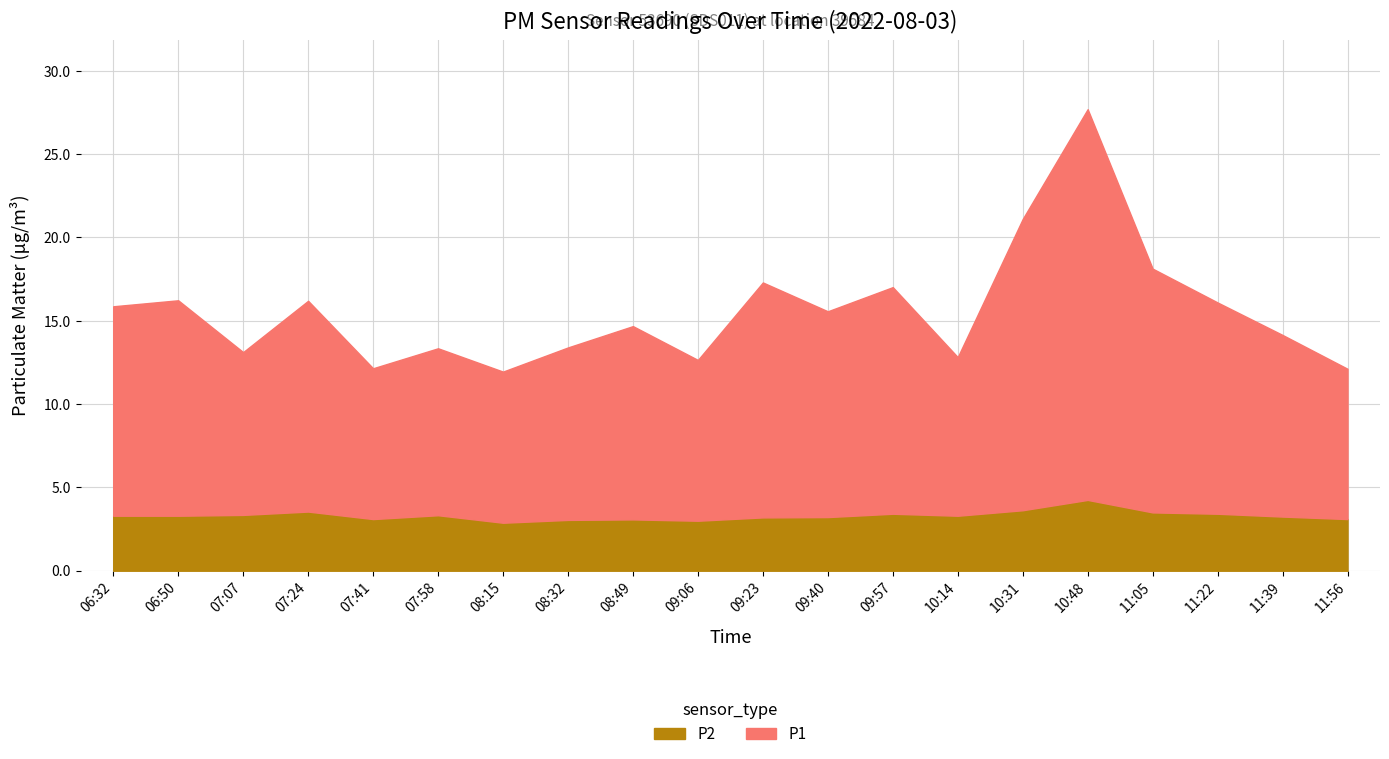

What is the sum of the P2 values at 08:15 and 10:48?

7.1